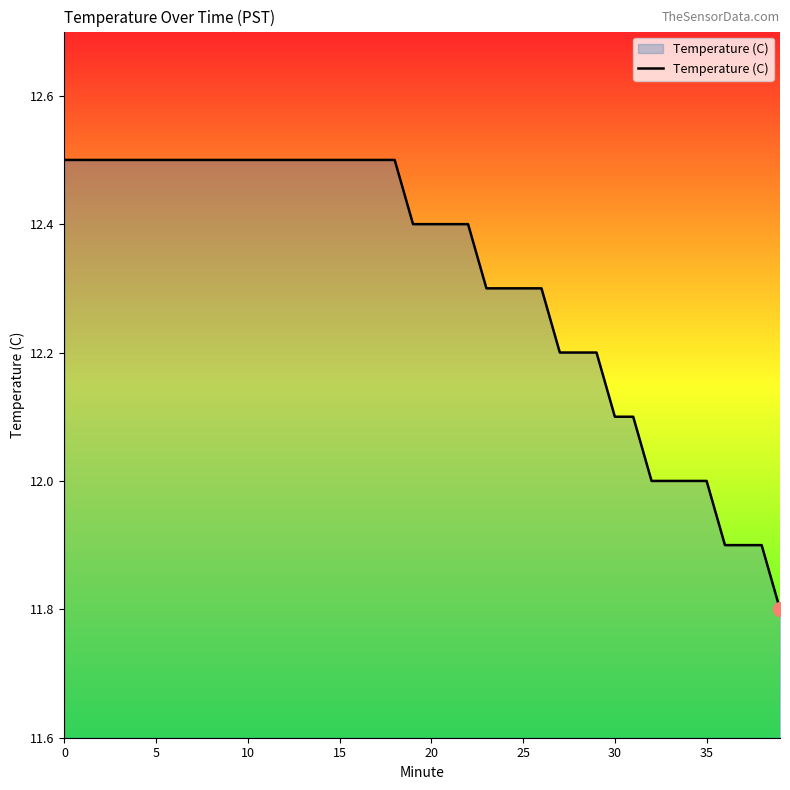

What is the difference between the maximum and minimum values?

0.7